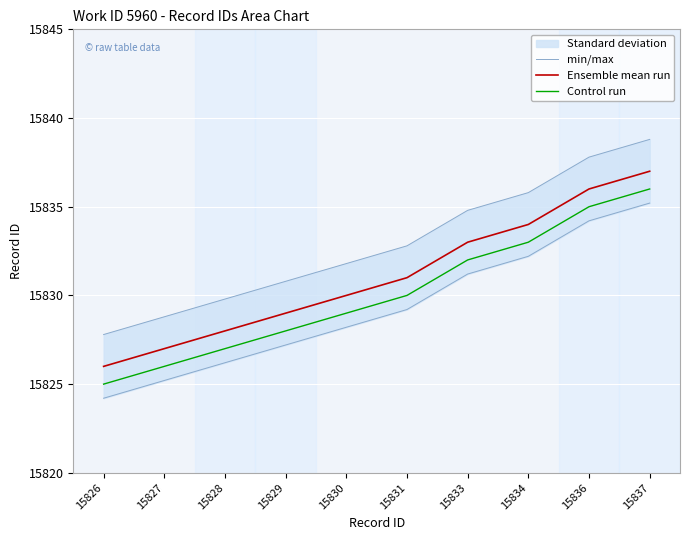

True or false: Control run has a value of 24414.9 at 15829.

False